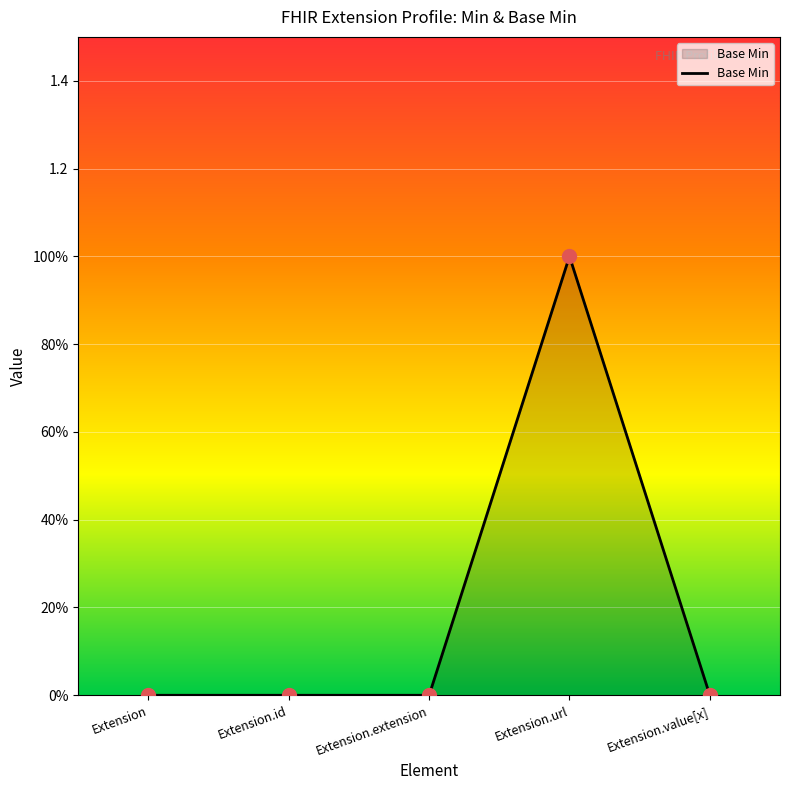

Does the chart have visible grid lines?

Yes